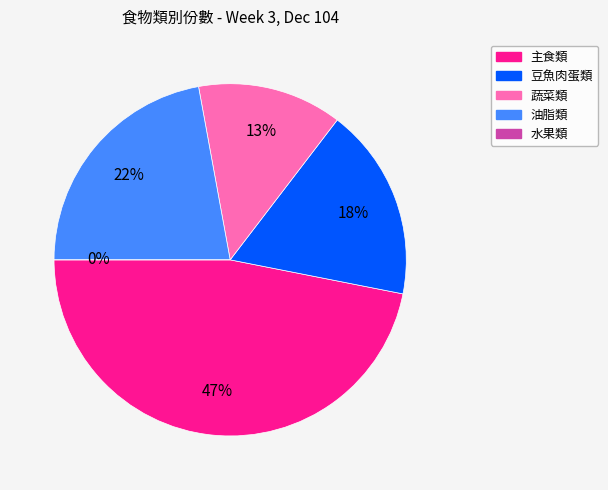

Which category has the smallest portion of the pie?

水果類